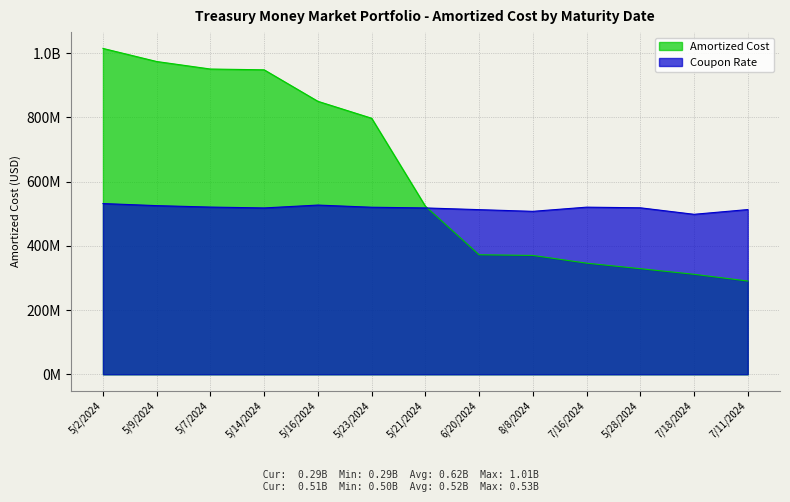

At which label is Amortized Cost closest to 652652963?

5/21/2024